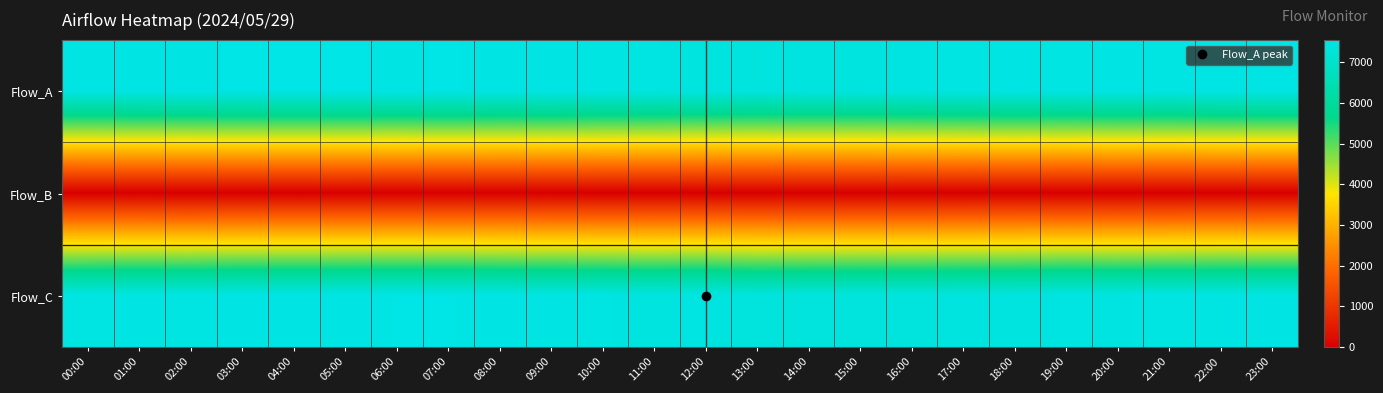

Rank the series at 11:00 from highest to lowest value.

Flow_A, Flow_C, Flow_B